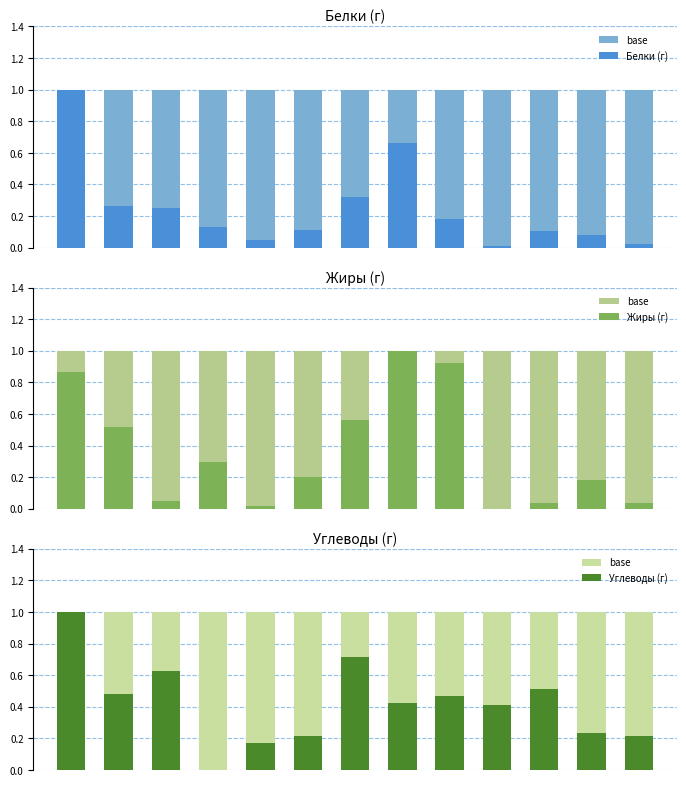

Which series changed the most between 2 and 10?

Белки (г)